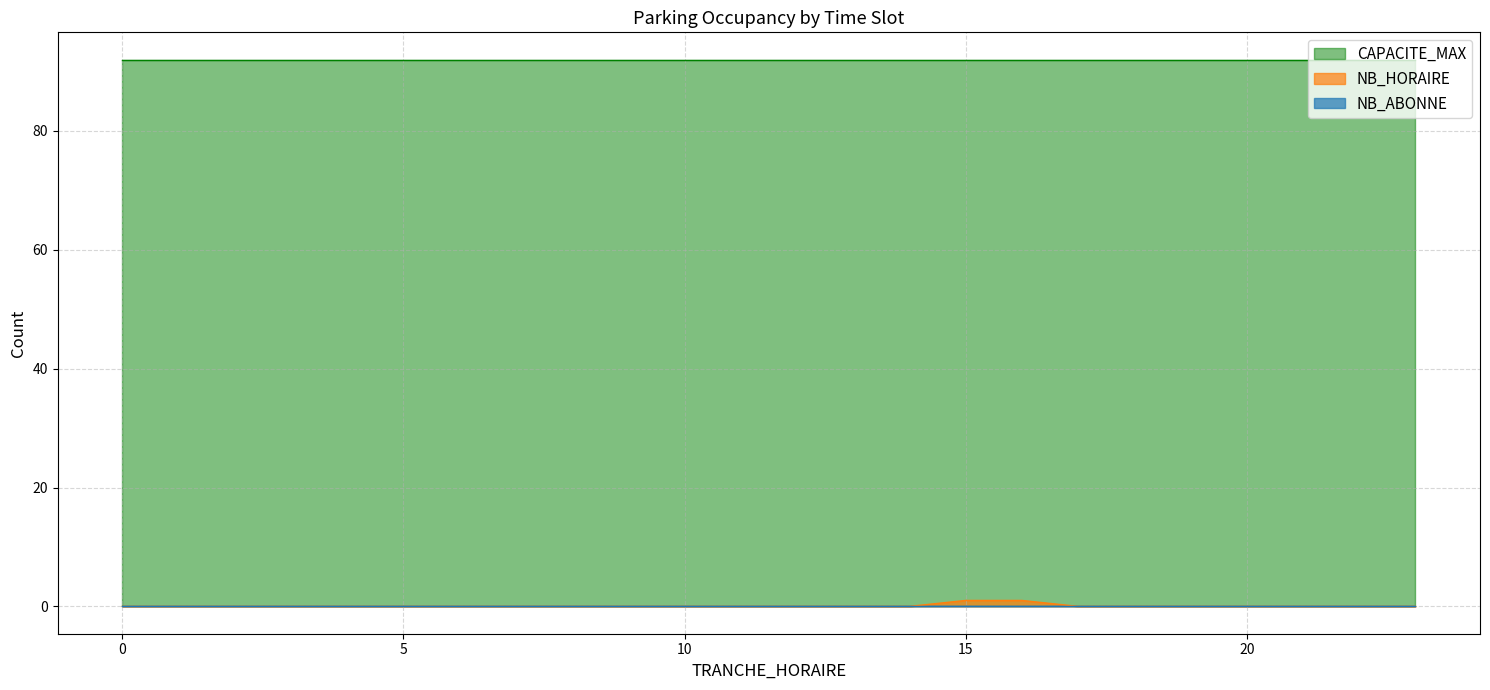

How many data points does each series have?

24